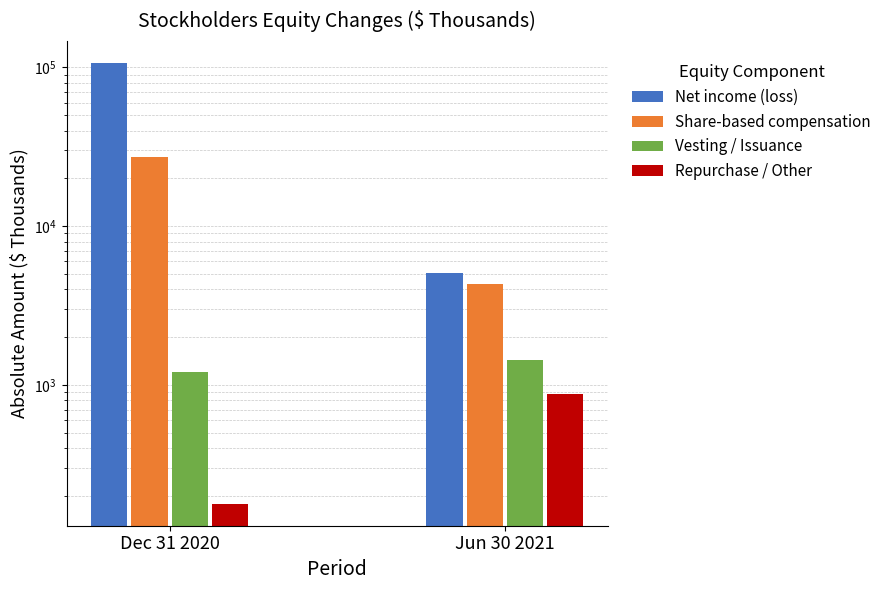

Which series has the largest total across all categories?

Net income (loss)